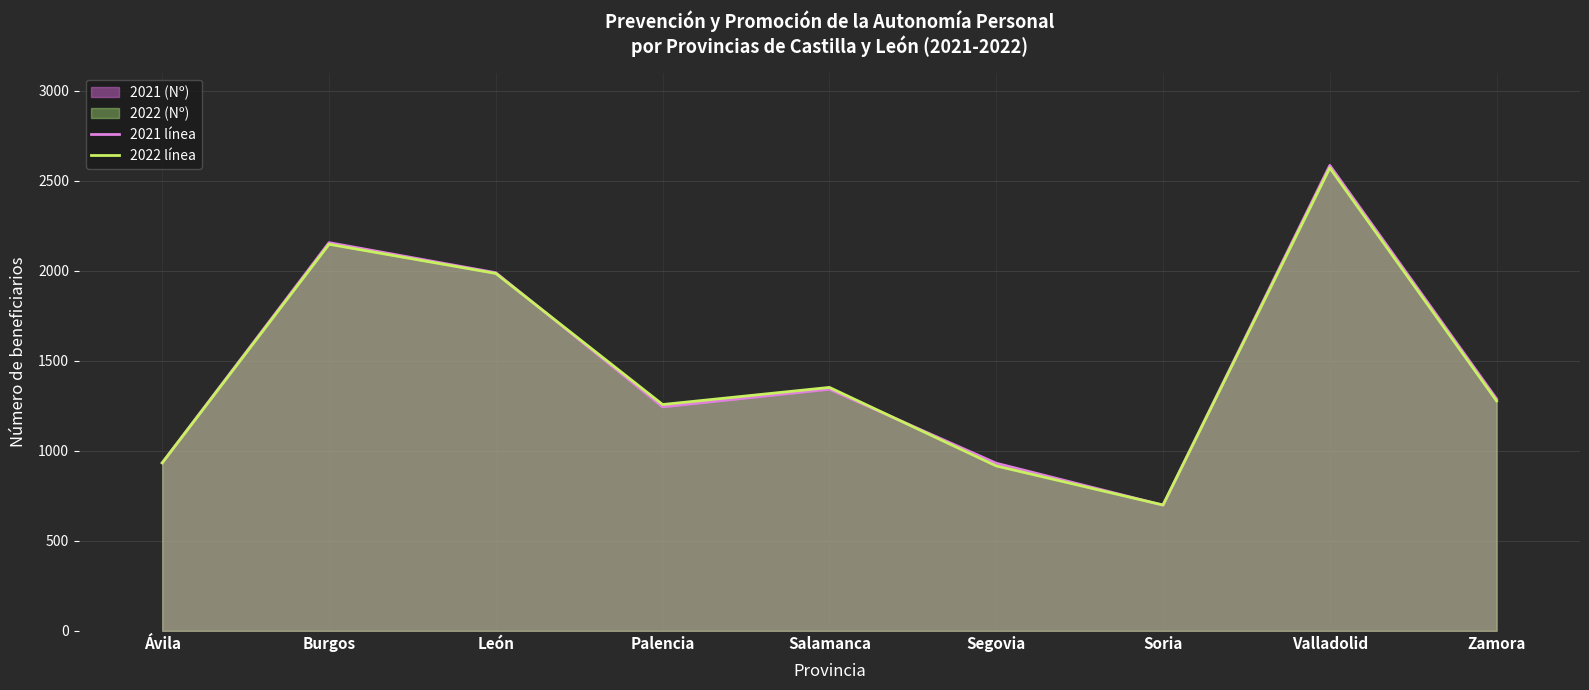

Does the chart display data point markers on the line(s)?

No